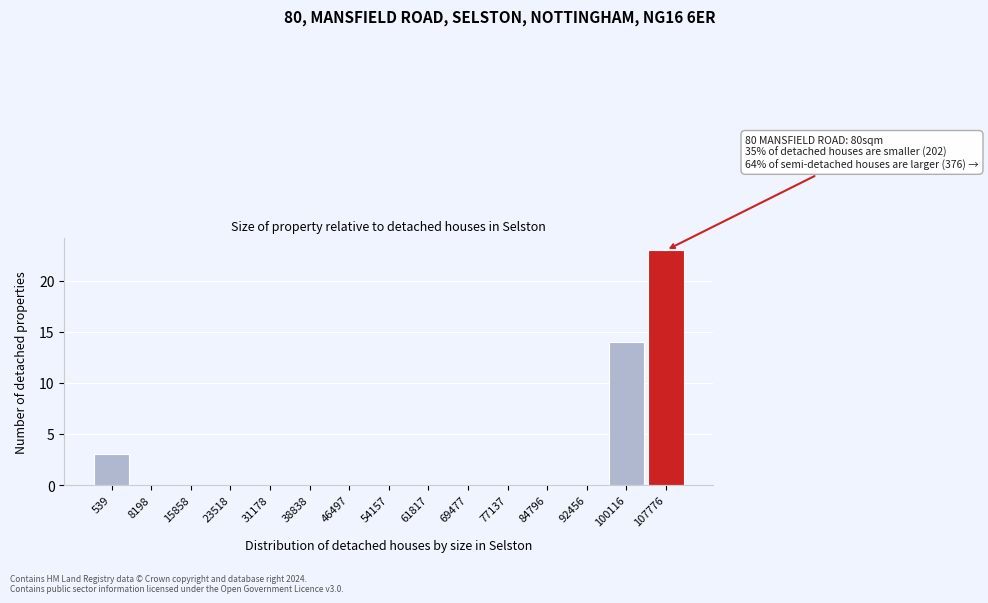

Reading left to right, transcribe all the data shown in this chart.

539=3	8198=0	15858=0	23518=0	31178=0	38838=0	46497=0	54157=0	61817=0	69477=0	77137=0	84796=0	92456=0	100116=14	107776=23